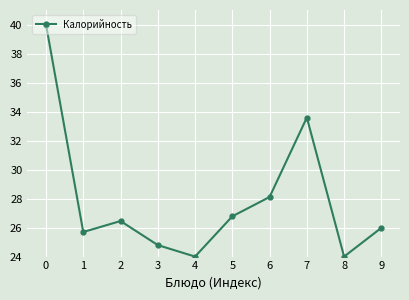

The chart shows a value of 13.4 at 1. True or false?

False